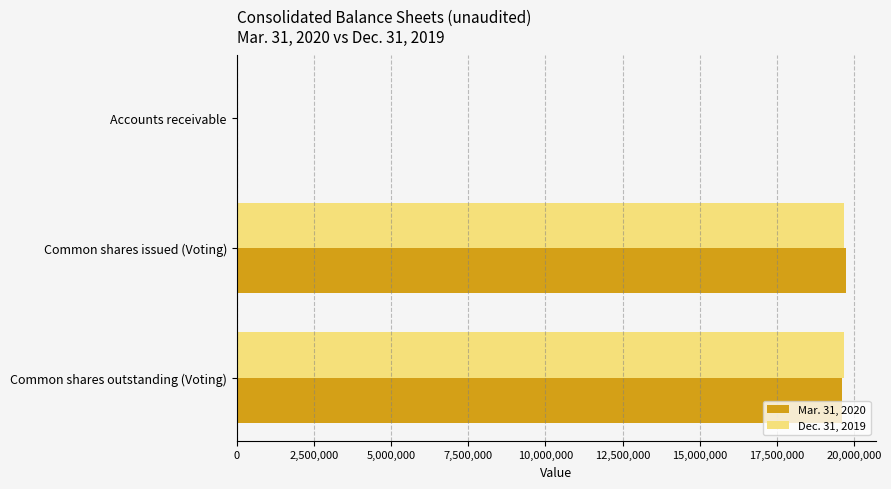

What is the total value across all series at Common shares outstanding (Voting)?

39269623